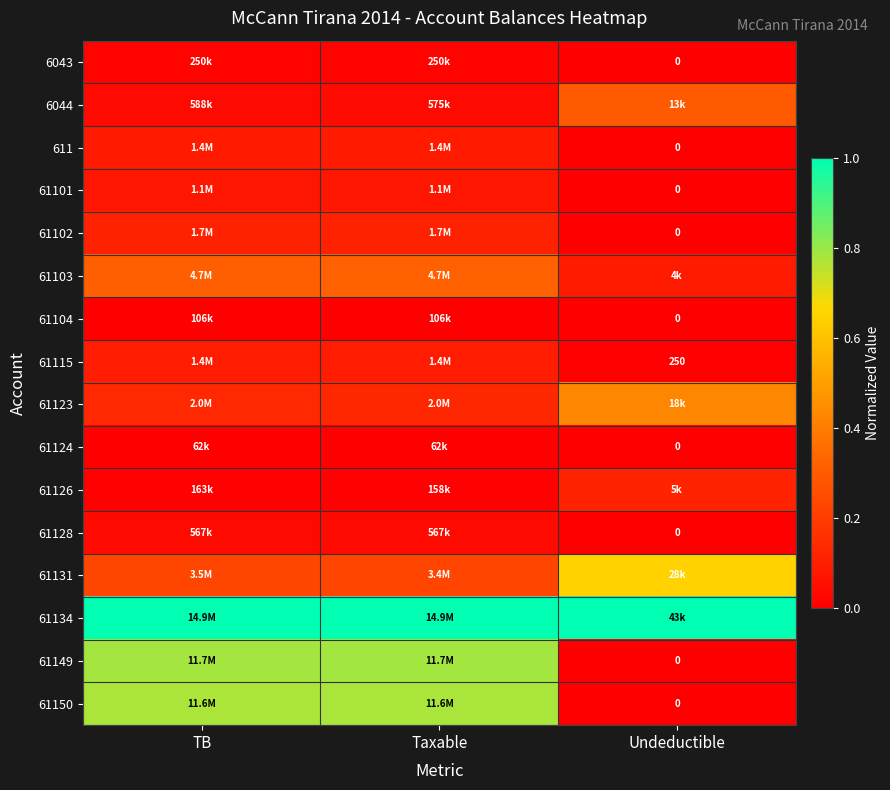

Rank the categories by 61149 value from lowest to highest.

Undeductible, TB, Taxable